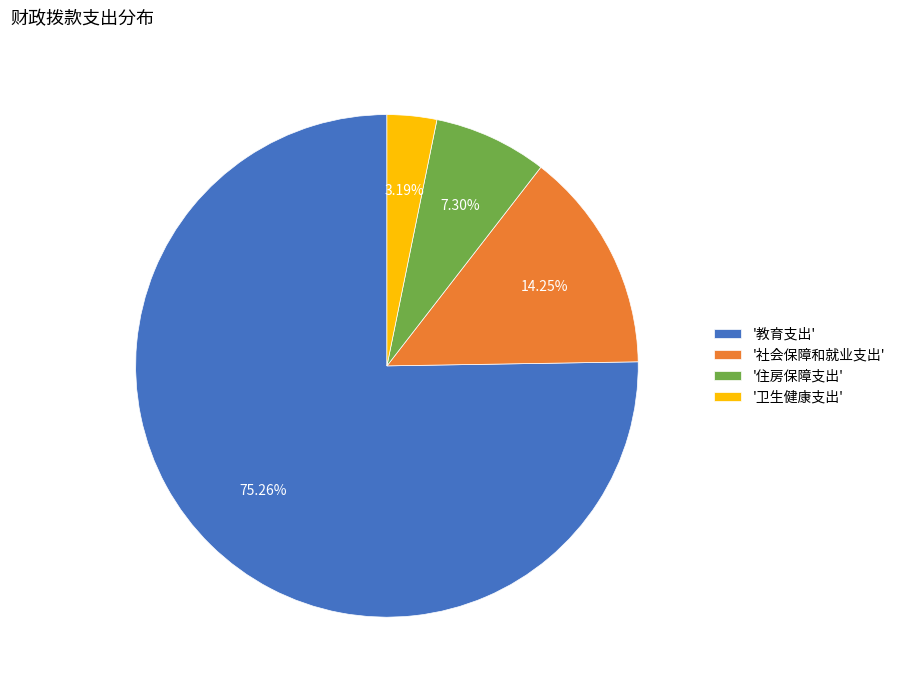

Approximately how many times larger is the value at '卫生健康支出' compared to '住房保障支出'?

0.4